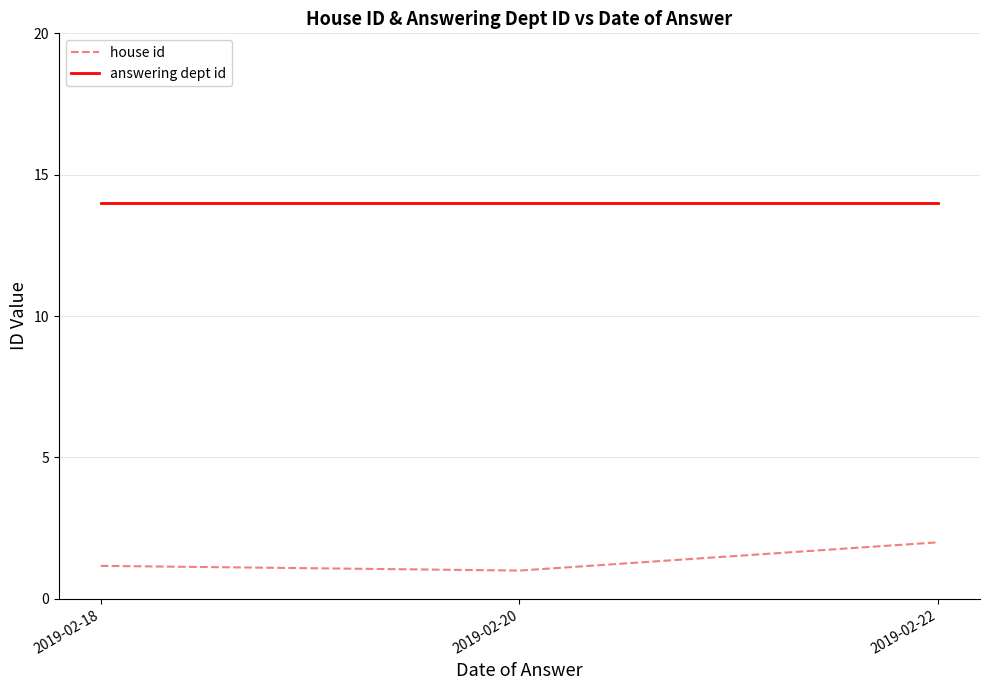

Rank the series at 2019-02-20 from lowest to highest value.

house id, answering dept id